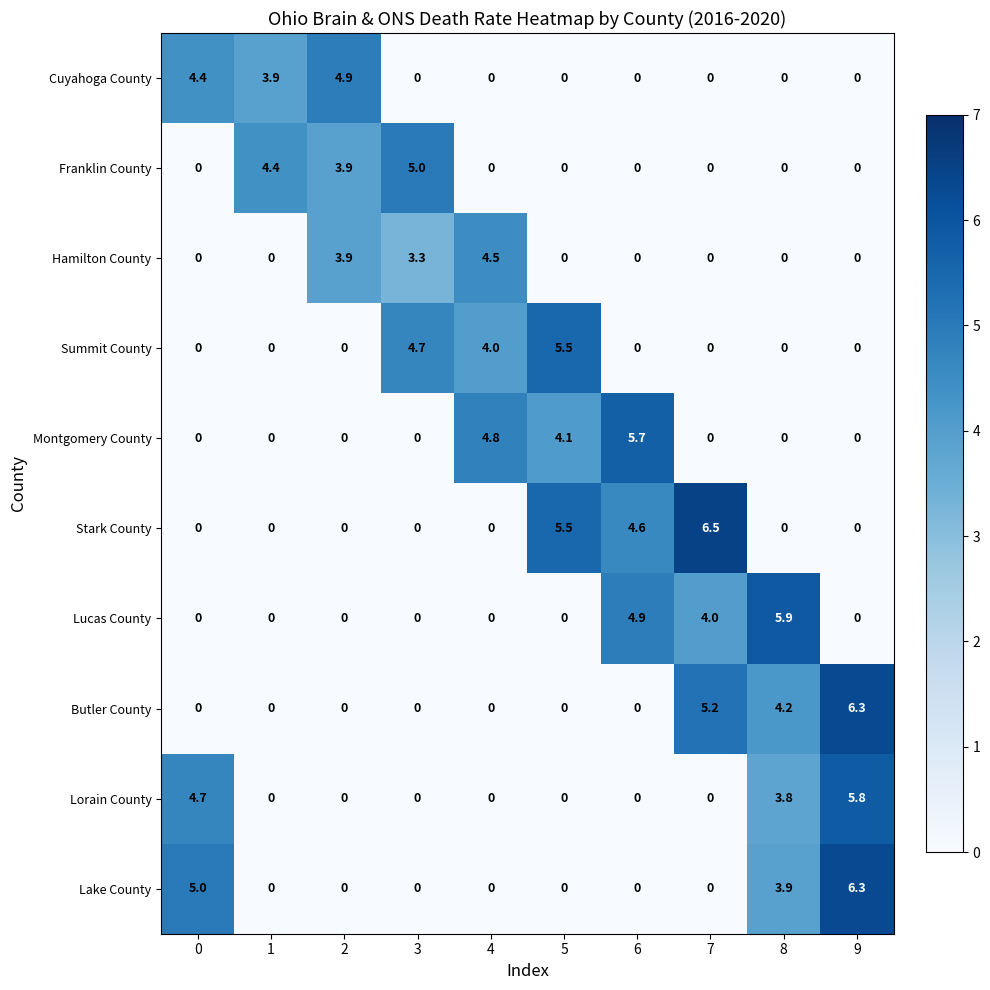

What is the maximum value shown in the chart?

6.5